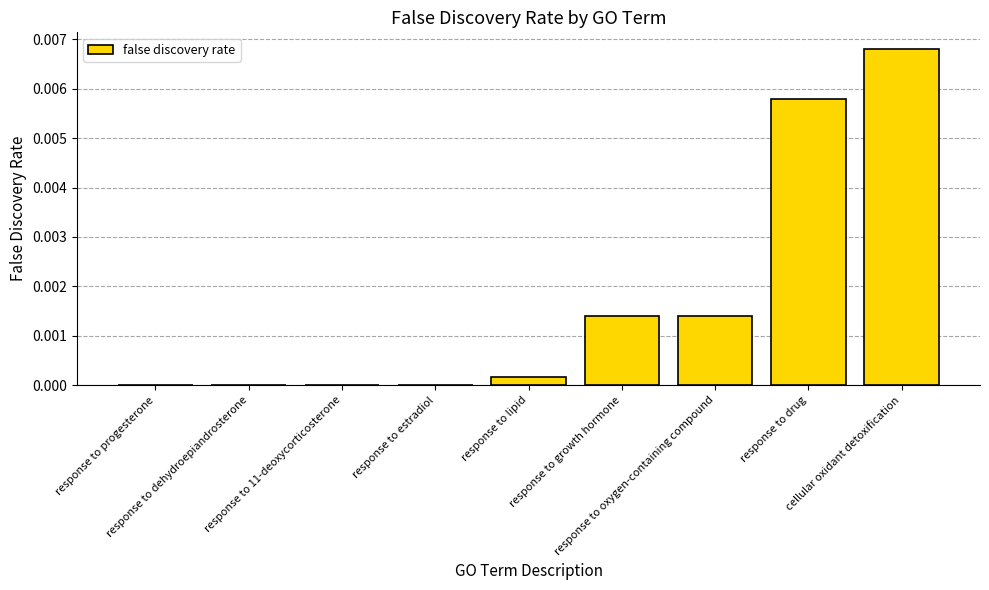

Rank the categories by value from highest to lowest.

cellular oxidant detoxification, response to drug, response to growth hormone, response to oxygen-containing compound, response to lipid, response to estradiol, response to progesterone, response to dehydroepiandrosterone, response to 11-deoxycorticosterone